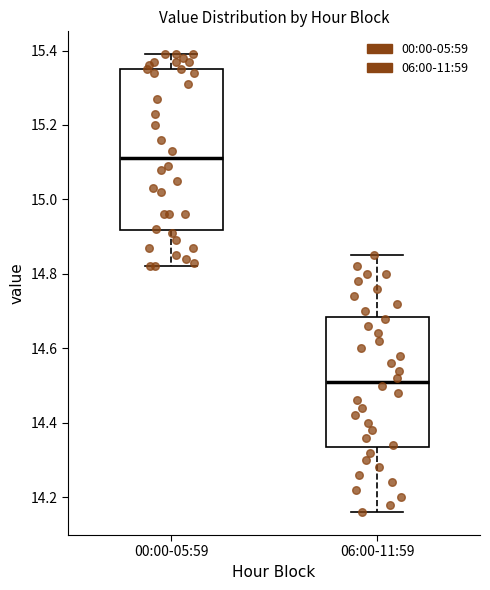

Reading left to right, read every box against the y-axis: the position of its median line, the range the box covers, and the ends of its whiskers. The values are not printed on the chart, so give them approximately, as read against the axis.

00:00-05:59: median 15.12, box 14.92 to 15.36, whiskers 14.82 to 15.40
06:00-11:59: median 14.52, box 14.34 to 14.68, whiskers 14.16 to 14.86